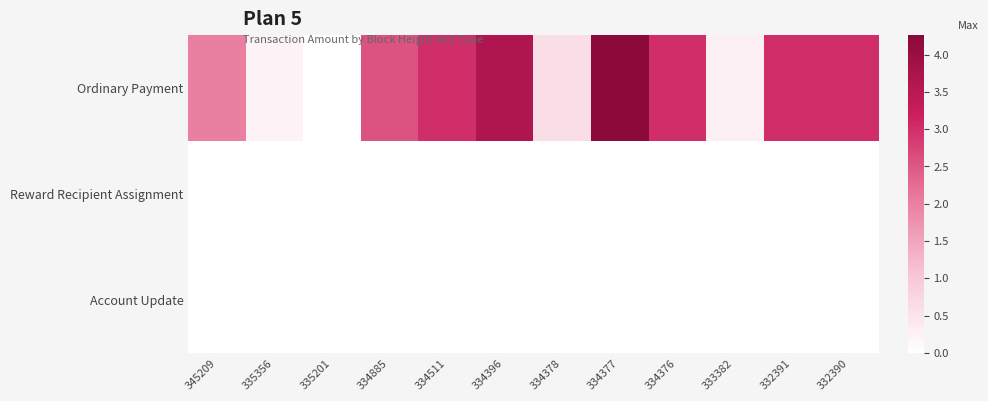

Between 335201 and 334396, which series saw the biggest shift?

Ordinary Payment